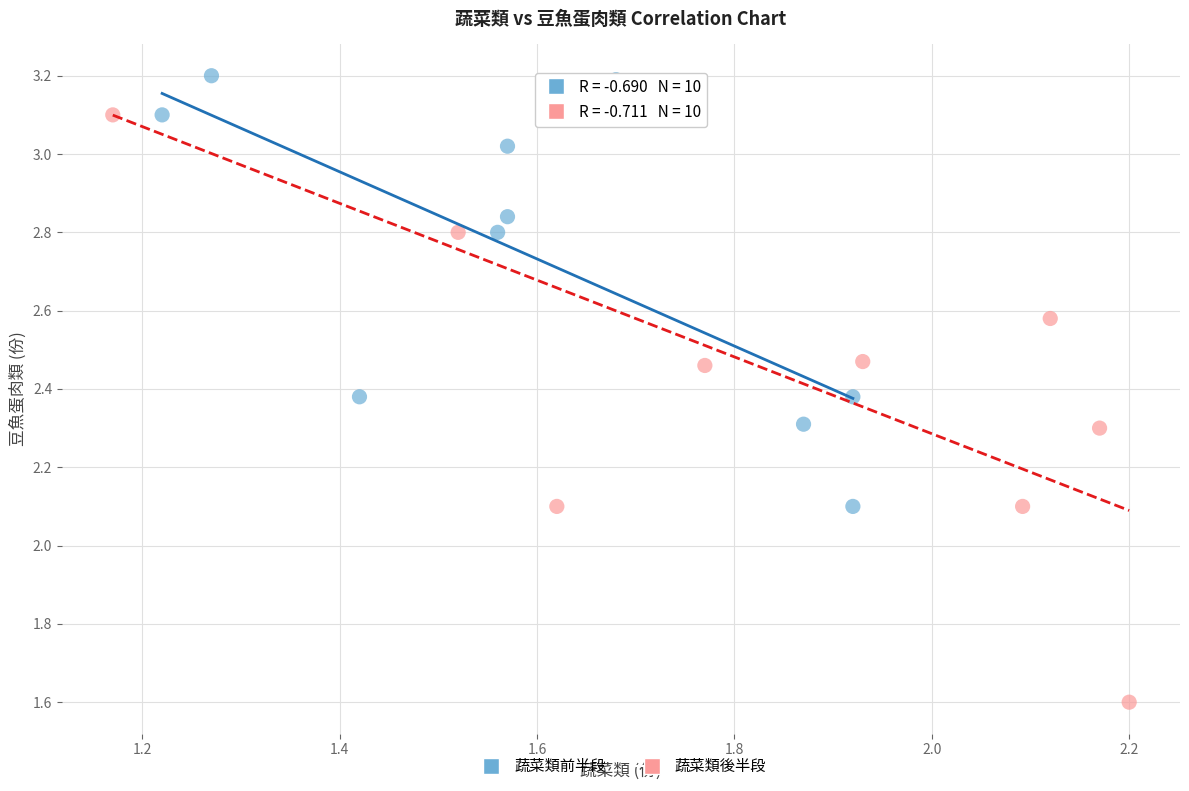

What are all the series names shown in the legend?

蔬菜類前半段, 蔬菜類後半段